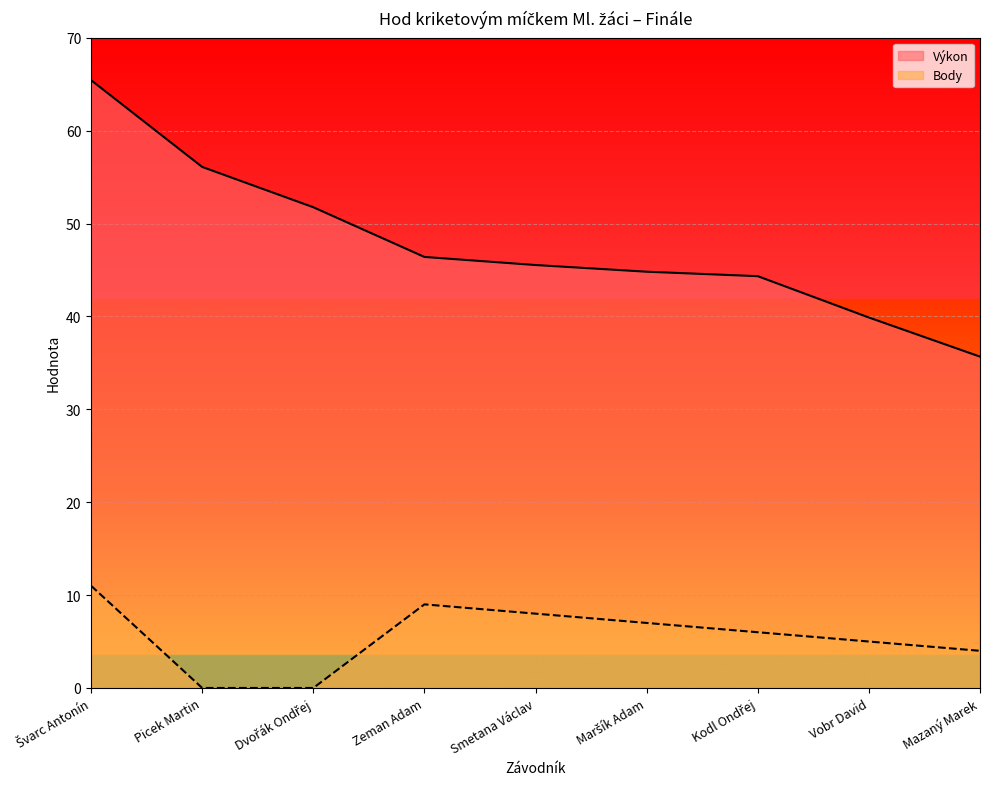

At which category is the sum across all series the highest?

Švarc Antonín